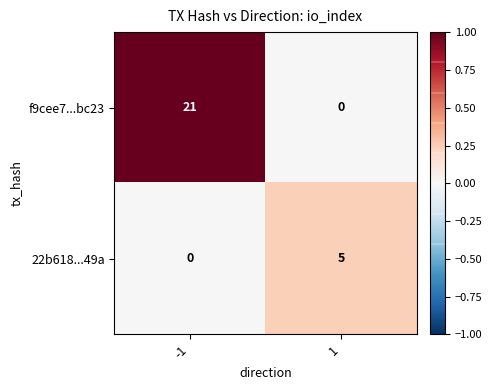

Rank the series by their average value, from lowest to highest.

22b618...49a, f9cee7...bc23